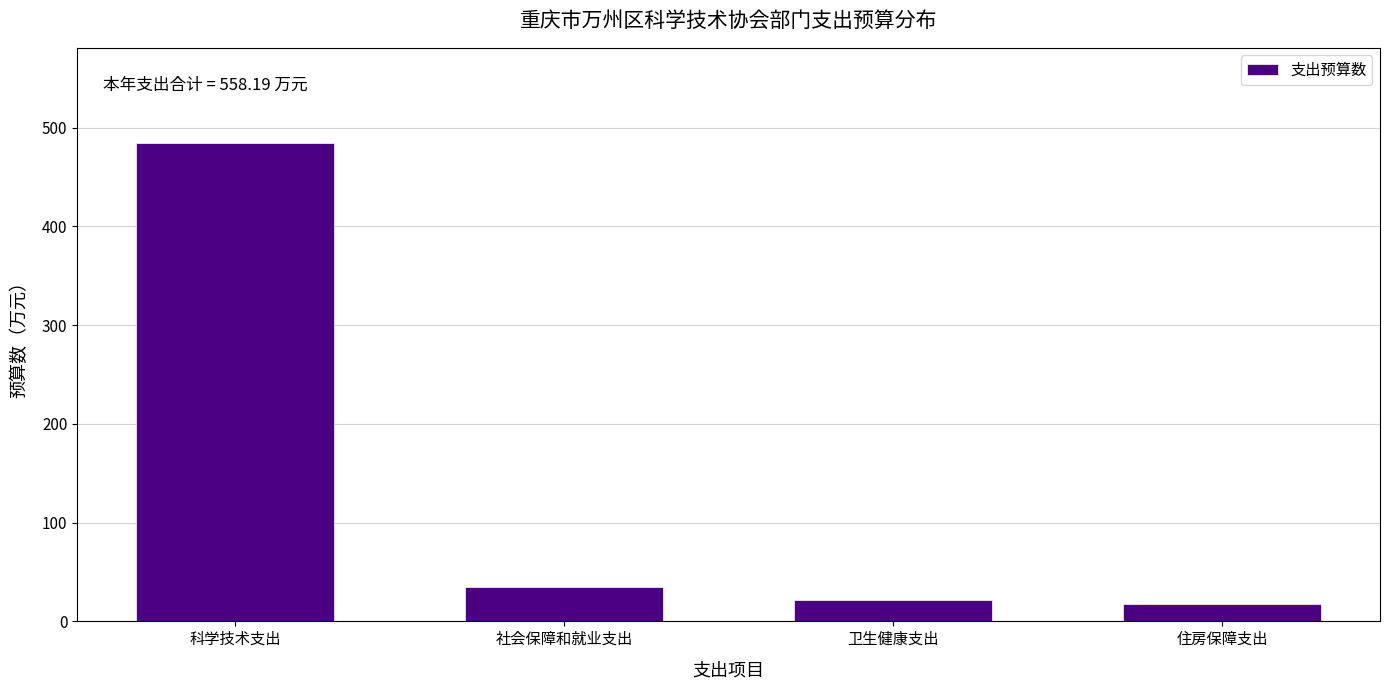

At which label is the value closest to 250?

社会保障和就业支出